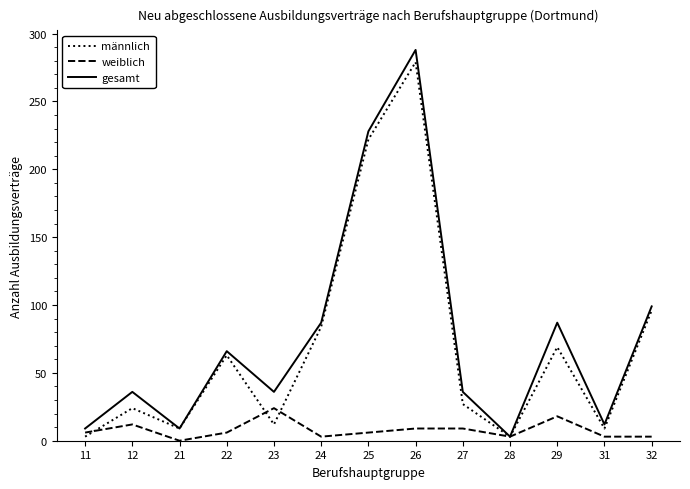

The männlich series shows 9 at 21. True or false?

True